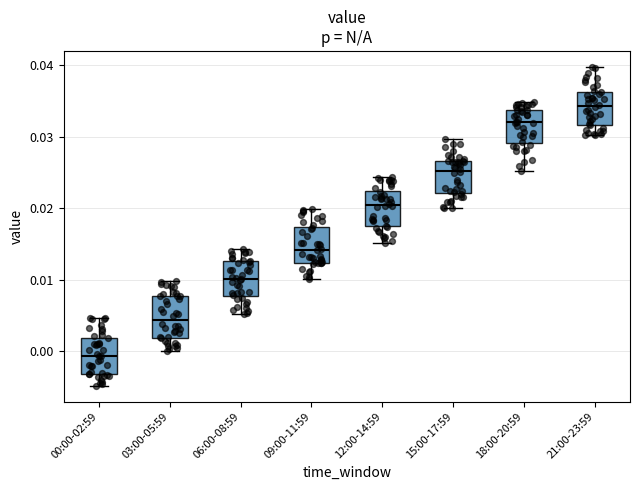

Where is the upper edge of the box for 06:00-08:59 on the y-axis? The values are not printed on the chart, so give them approximately, as read against the axis.

0.013